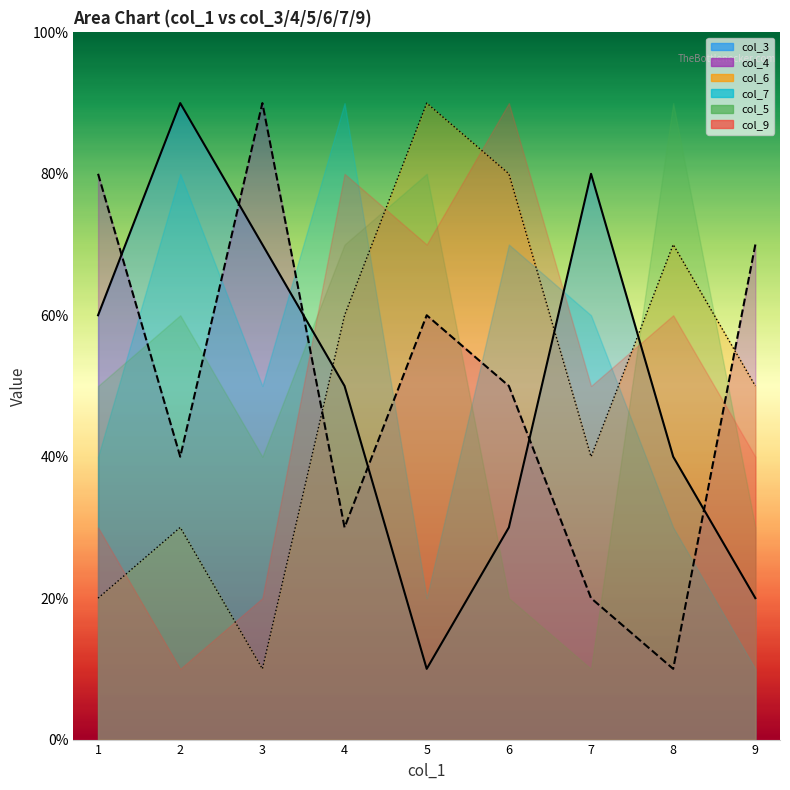

Which series ends up on top after the final intersection of col_3 and col_6?

col_6